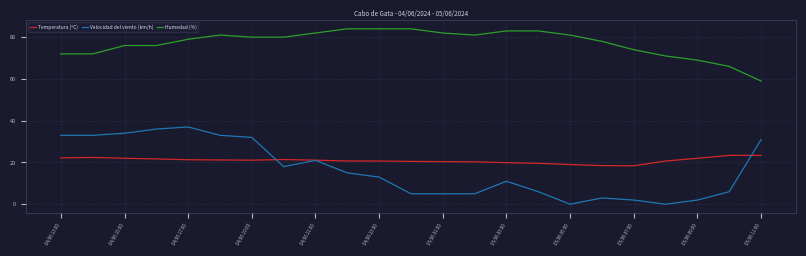

What is the maximum value for Velocidad del viento (km/h)?

37.0